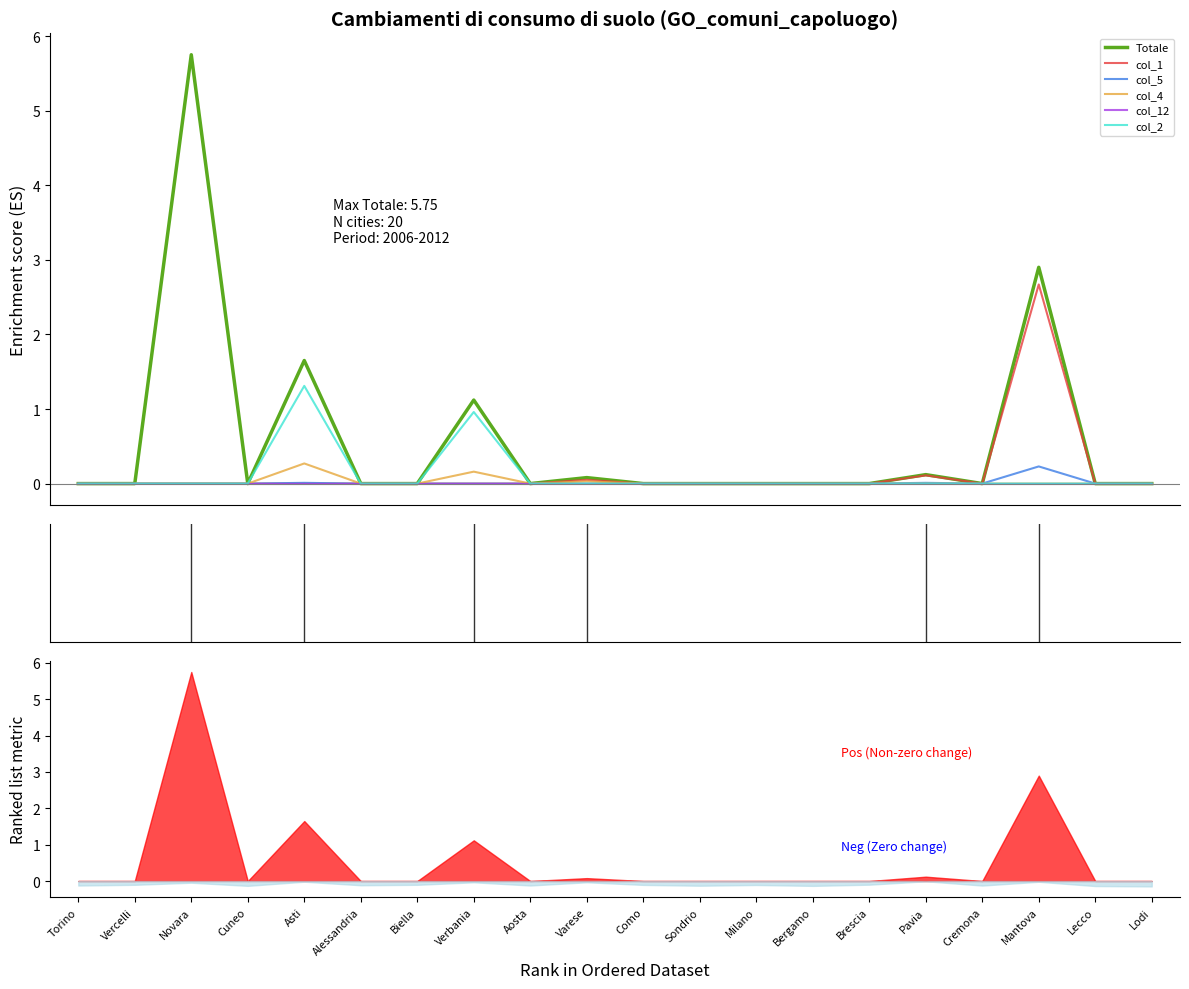

Count the number of data series in this chart.

6